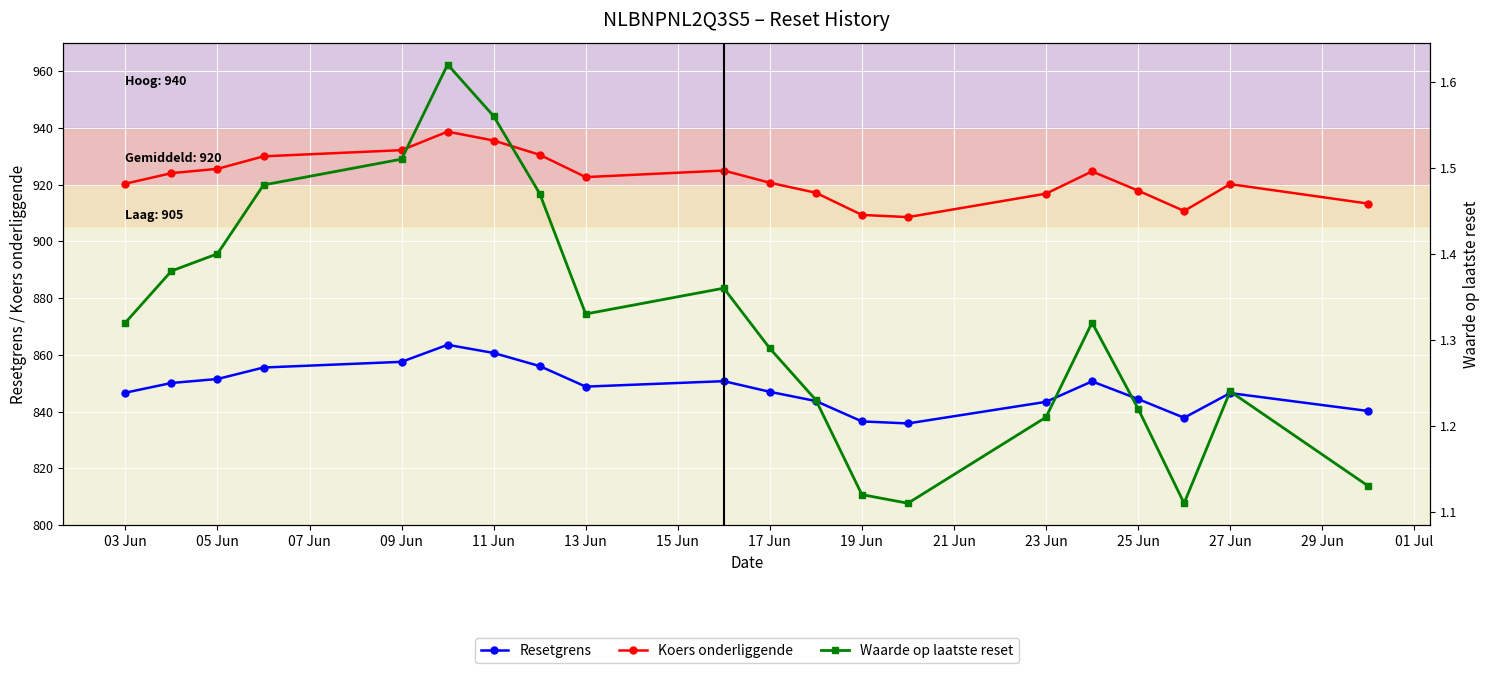

The Resetgrens series shows 848.8 at 13 Jun. True or false?

True